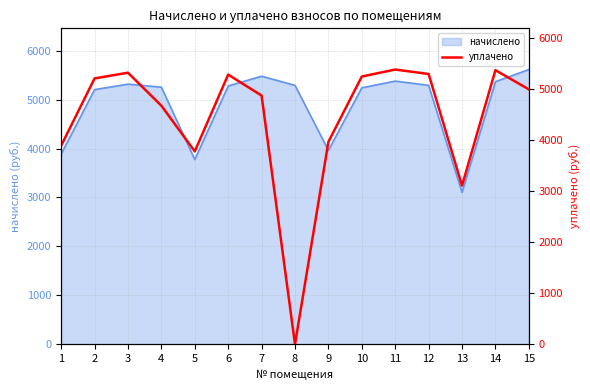

What is the average value?

4422.2